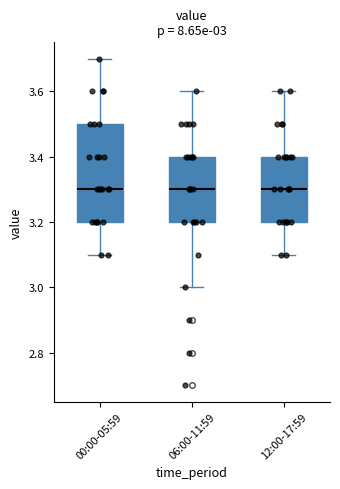

Which box is the tallest, from its lower edge to its upper edge?

00:00-05:59